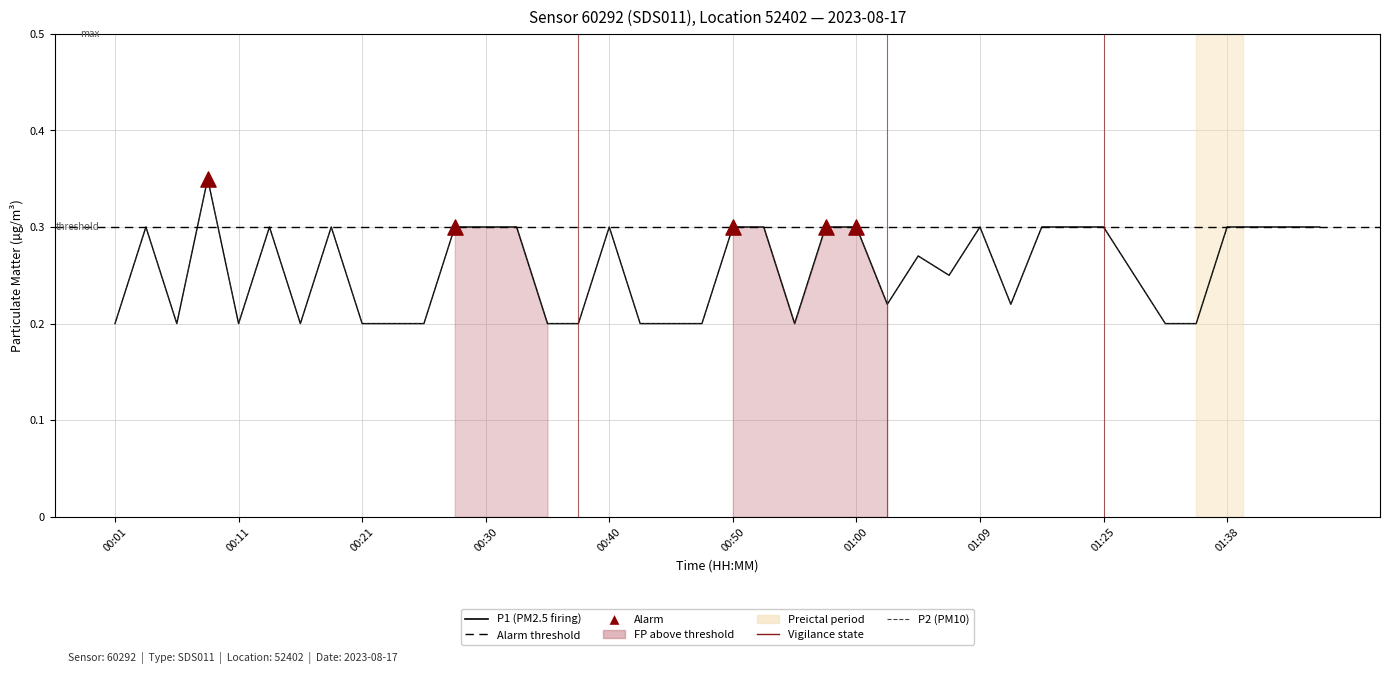

At how many categories does at least one series exceed 0?

40